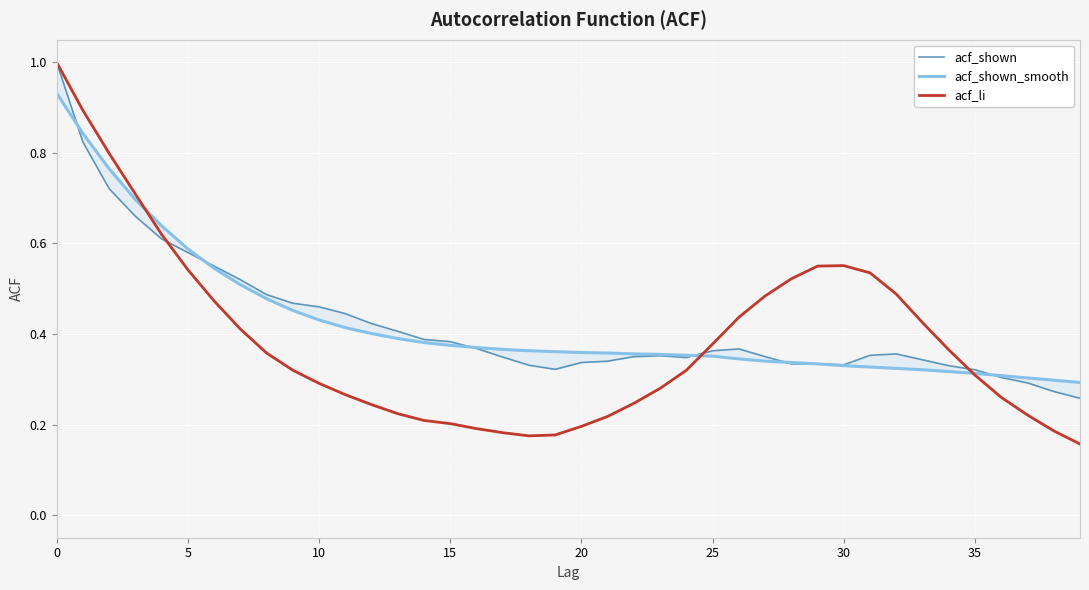

Does the chart display data point markers on the line(s)?

No